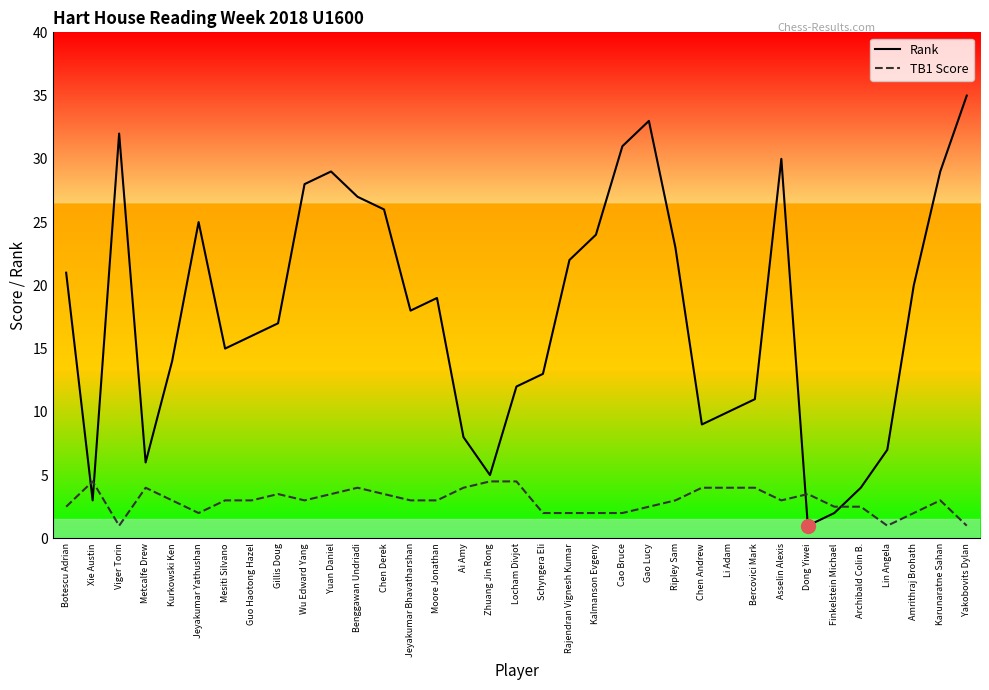

At which category is the sum across all series the highest?

Yakobovits Dylan